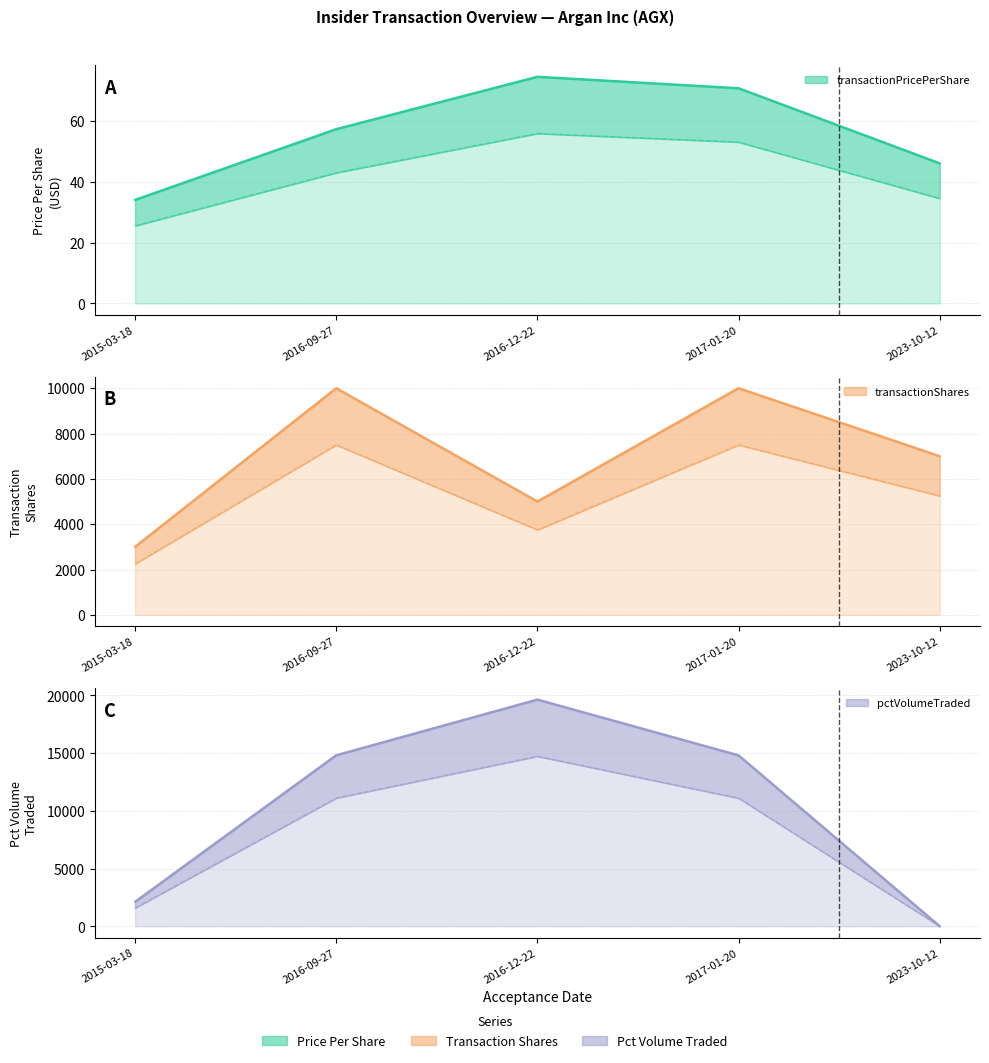

What is the value of the pctVolumeTraded point at the 2nd from the left?

14812.0